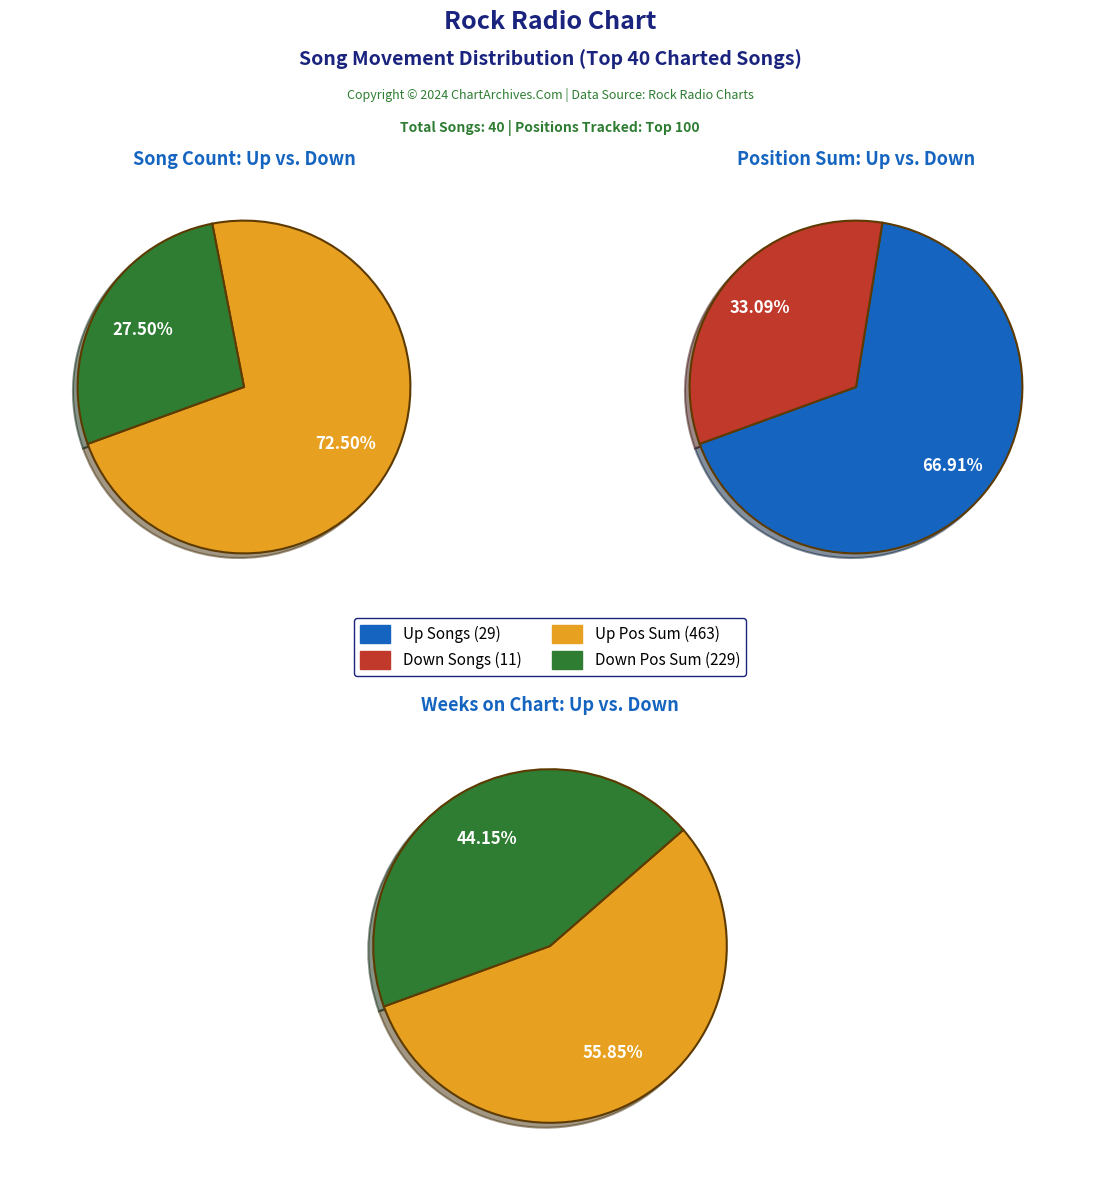

To the nearest percent, what is the average slice percentage?

50%